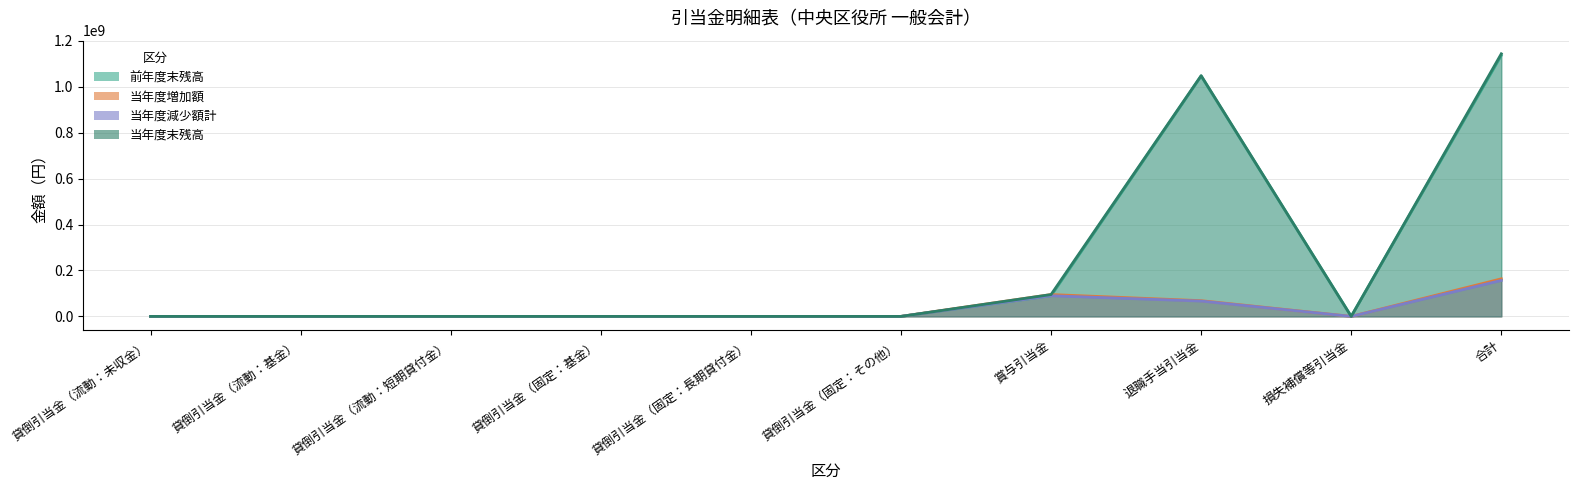

Between 合計 and 退職手当引当金, which is larger?

合計